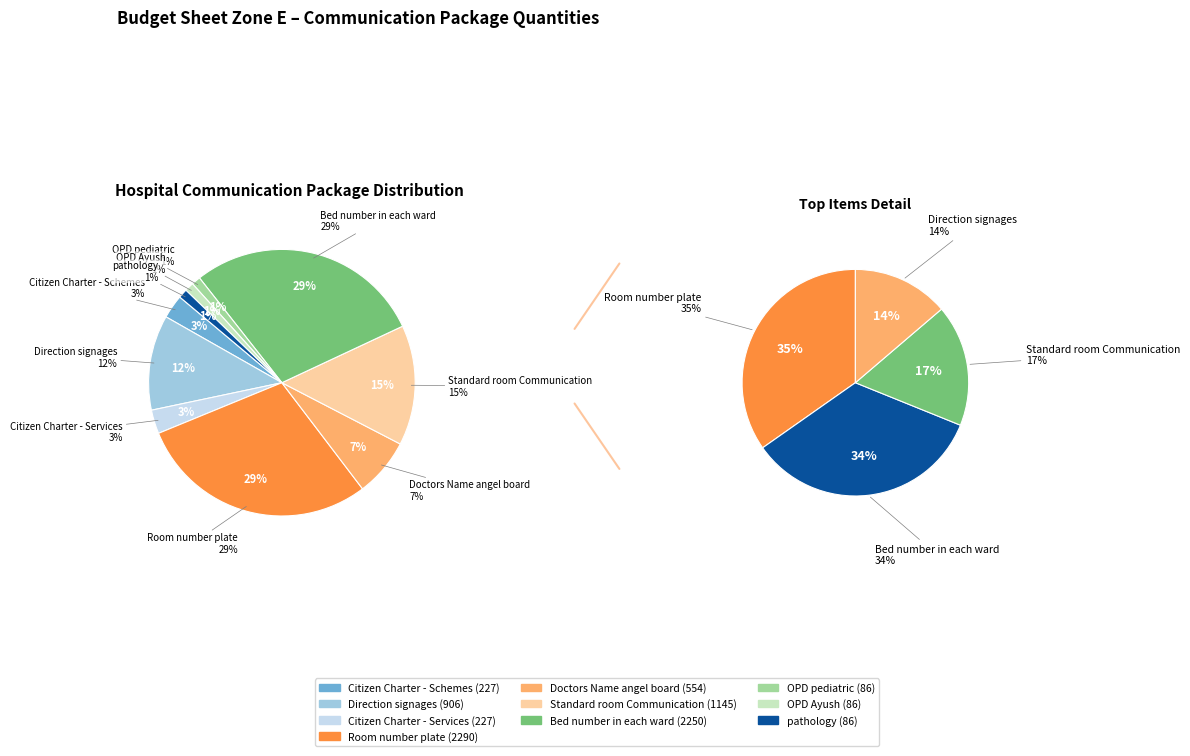

How many slices are in this pie chart?

10